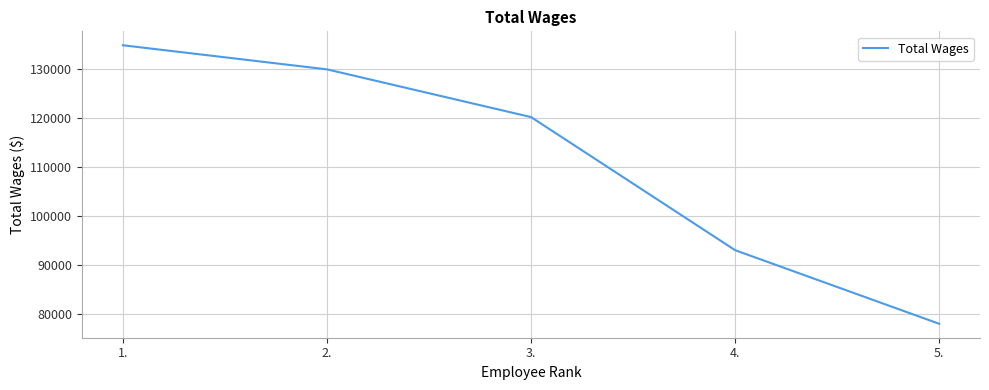

Approximately how many times larger is the value at 1. compared to 2.?

1.0